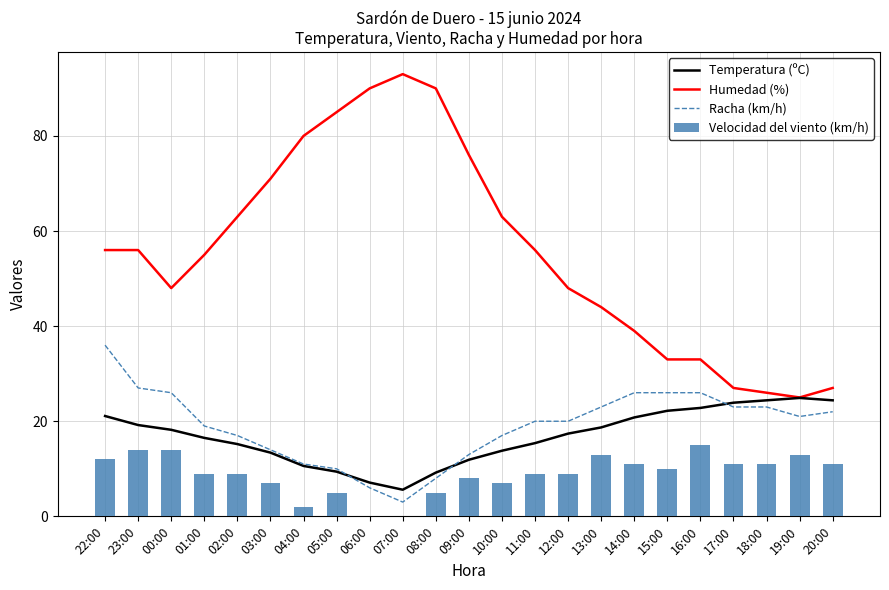

Is the value of Velocidad del viento (km/h) at 07:00 greater than the value of Temperatura (ºC) at 22:00?

No